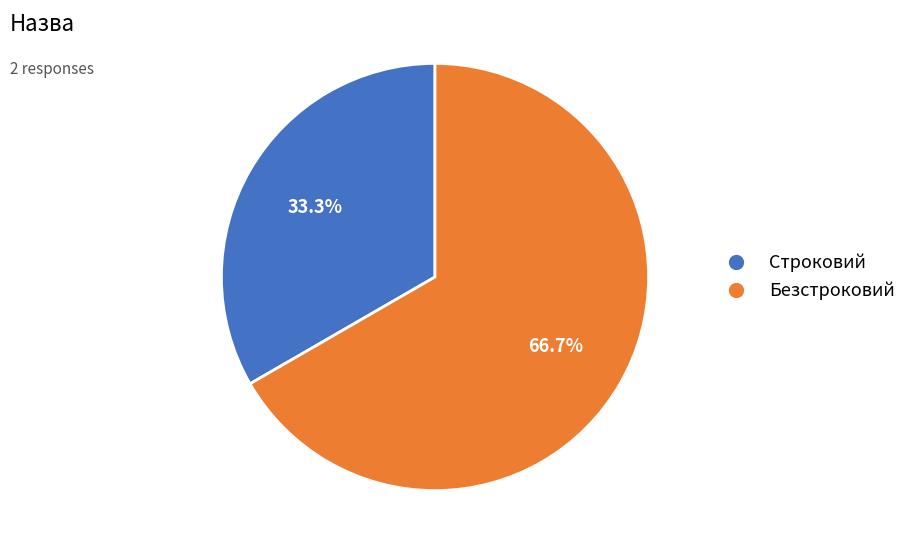

Approximately how many times larger is the value at Строковий compared to Безстроковий?

0.5